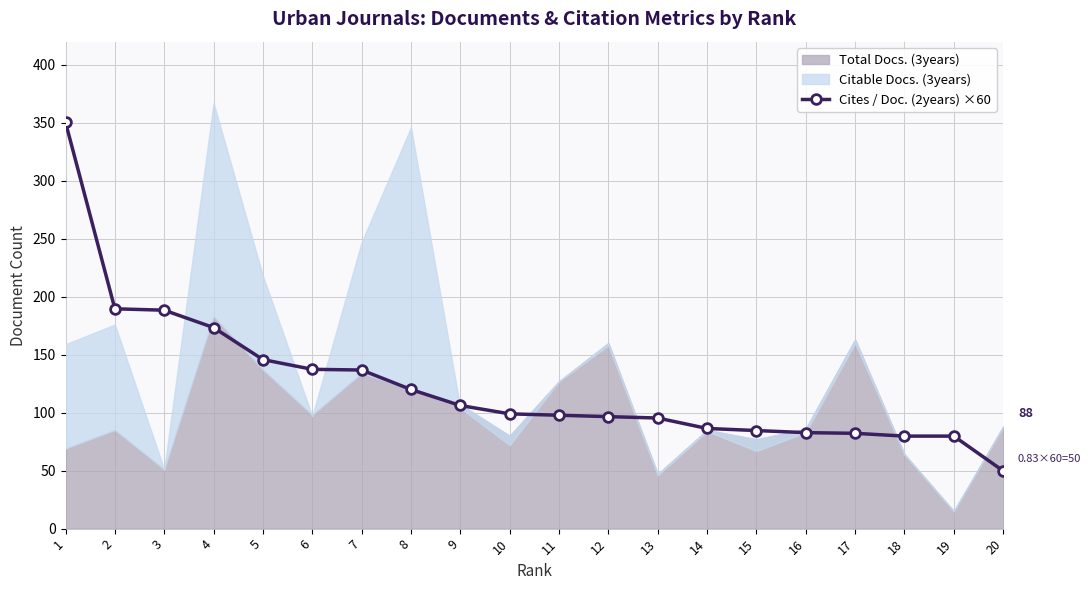

Where does the data first go above 99?

1